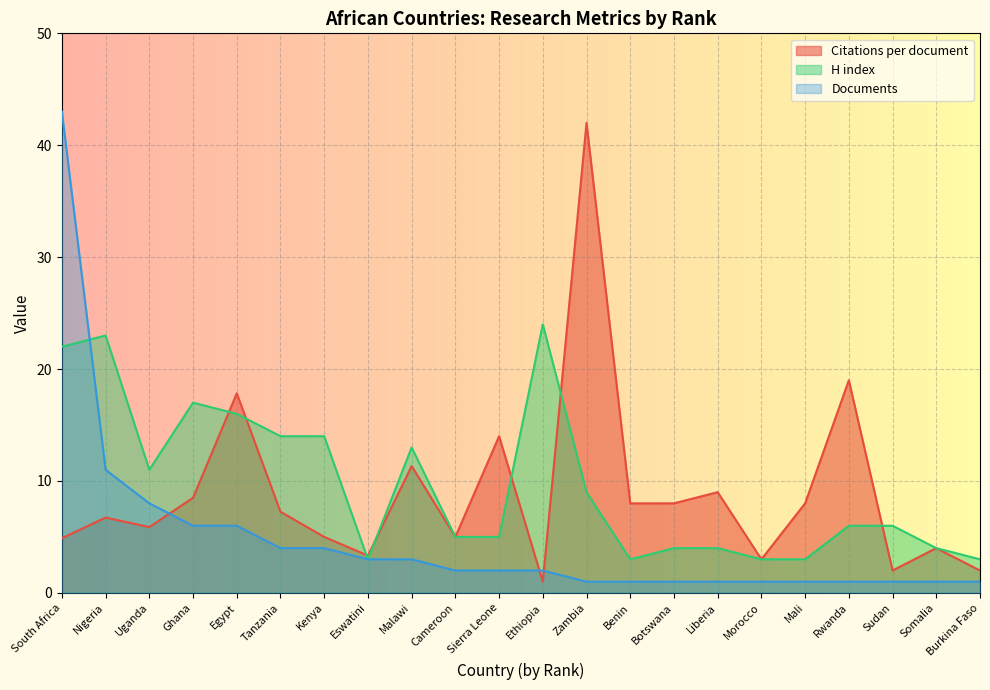

At which label is Citations per document closest to 21?

Rwanda